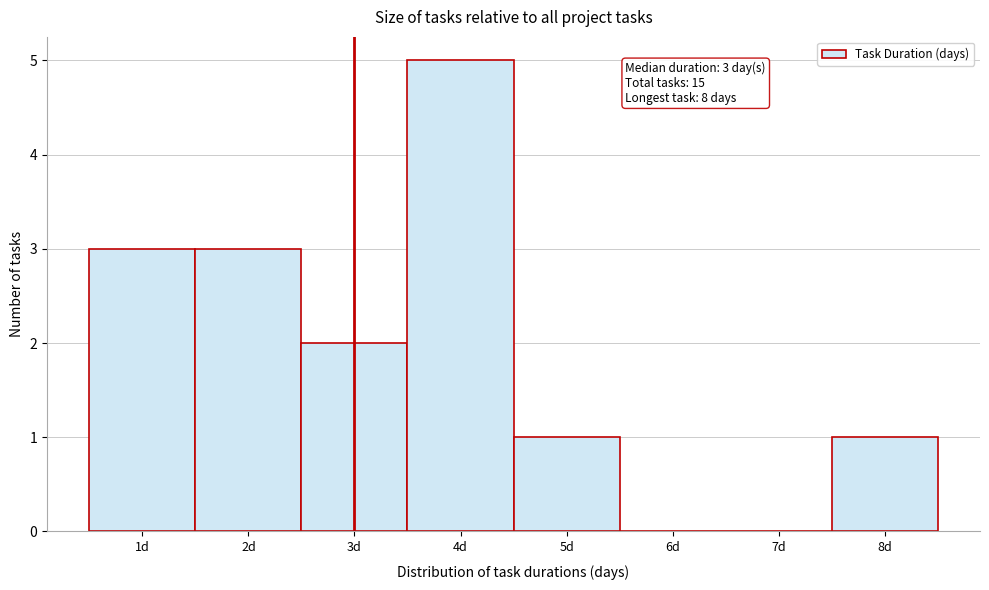

Over which range of the x-axis is the bar tallest?

3.5 to 4.5